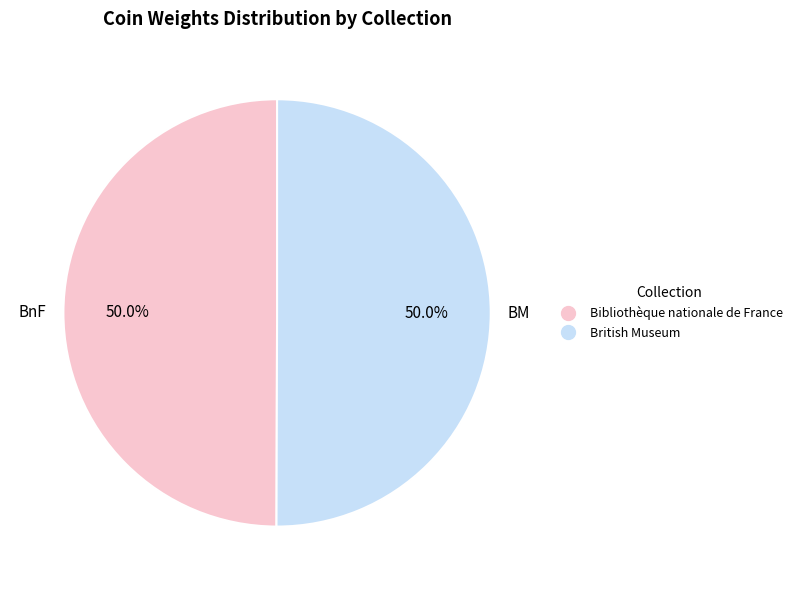

Approximately how many times larger is the value at British Museum compared to Bibliothèque nationale de France?

1.0